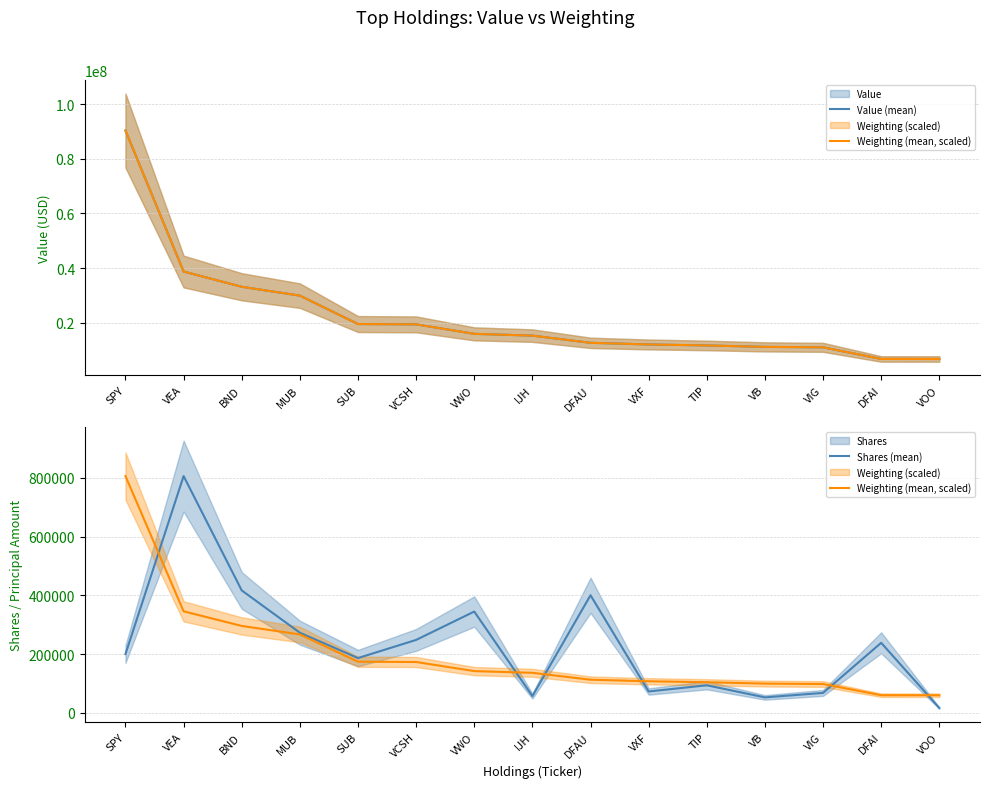

Is the value of Value (mean) at VIG greater than the value of Shares (mean) at VWO?

Yes